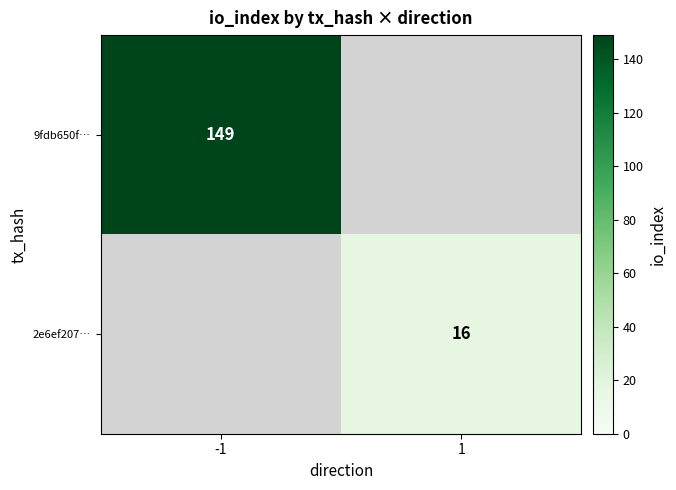

At which category does the chart reach its minimum across all series?

1